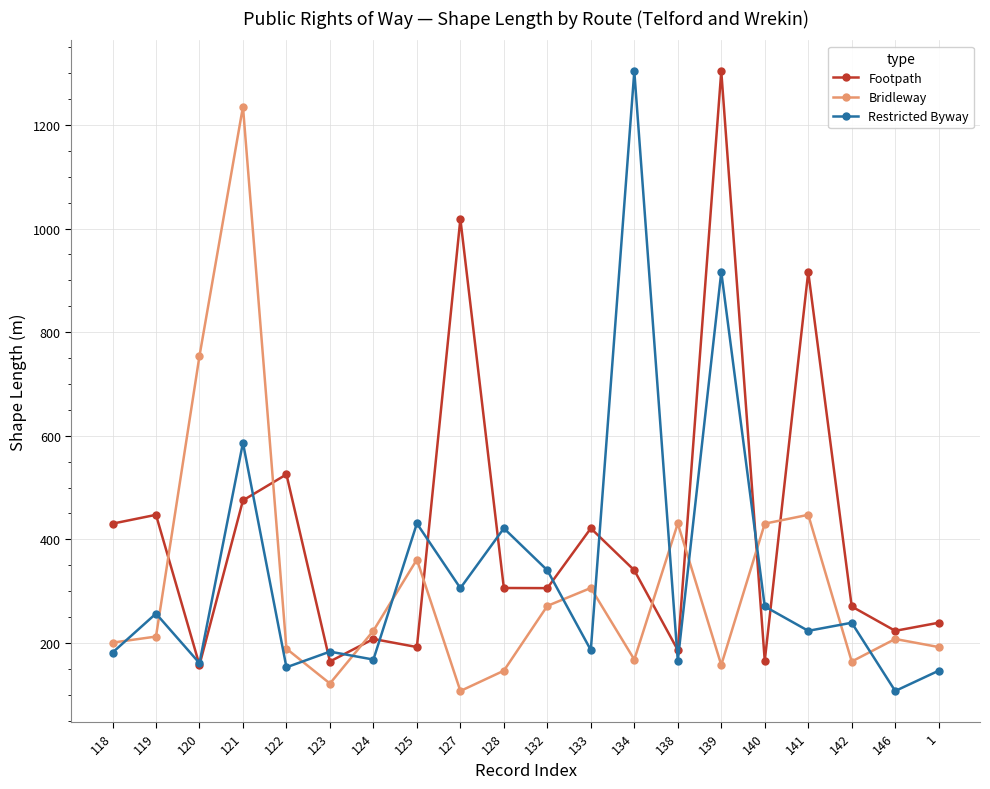

At how many categories does at least one series exceed 700?

6